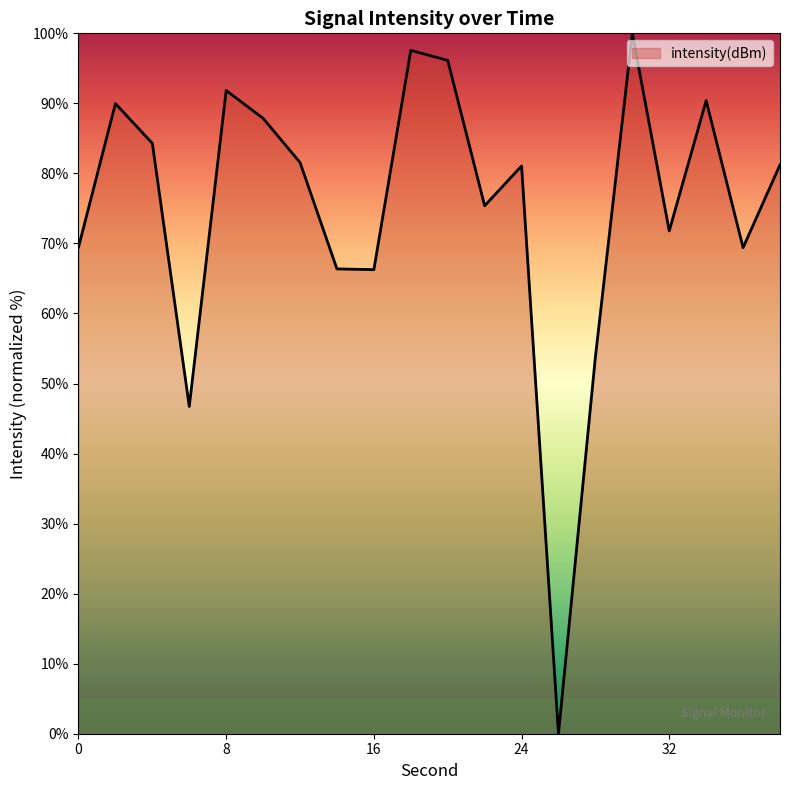

What is the difference between the maximum and minimum values?

100.0